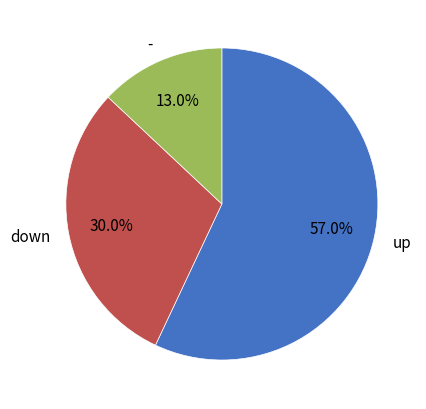

How many slices are in this pie chart?

3